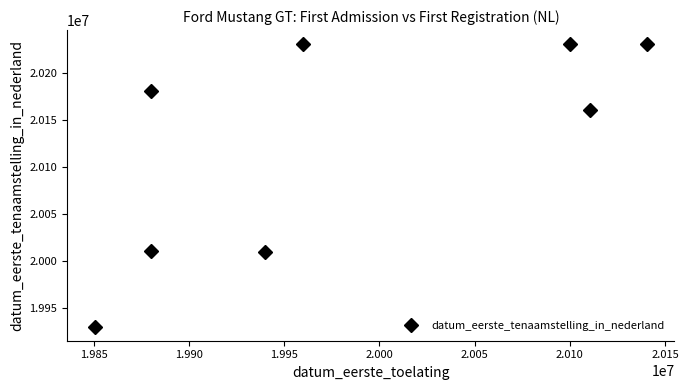

At which category does the data reach its first local valley?

1.995